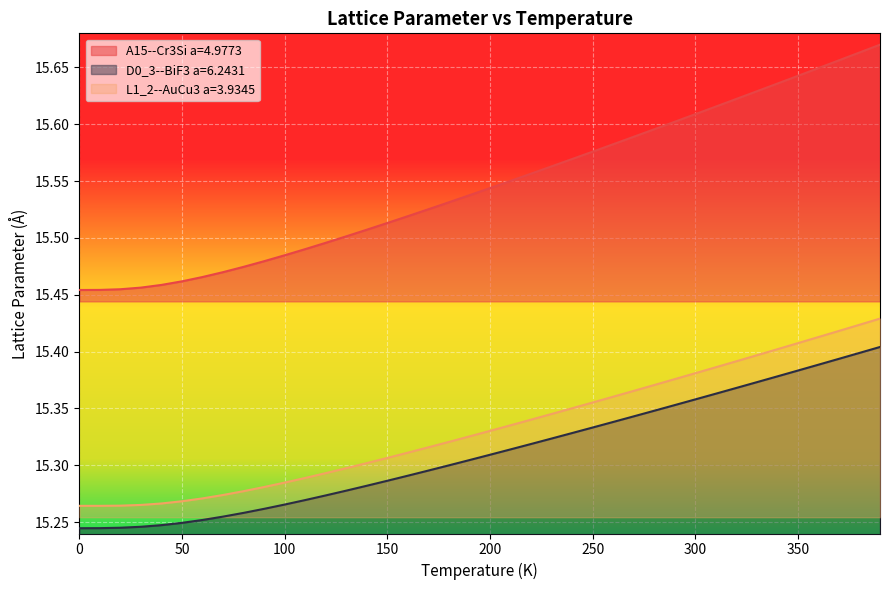

True or false: D0_3--BiF3 a=6.2431 and L1_2--AuCu3 a=3.9345 intersect in this chart.

False